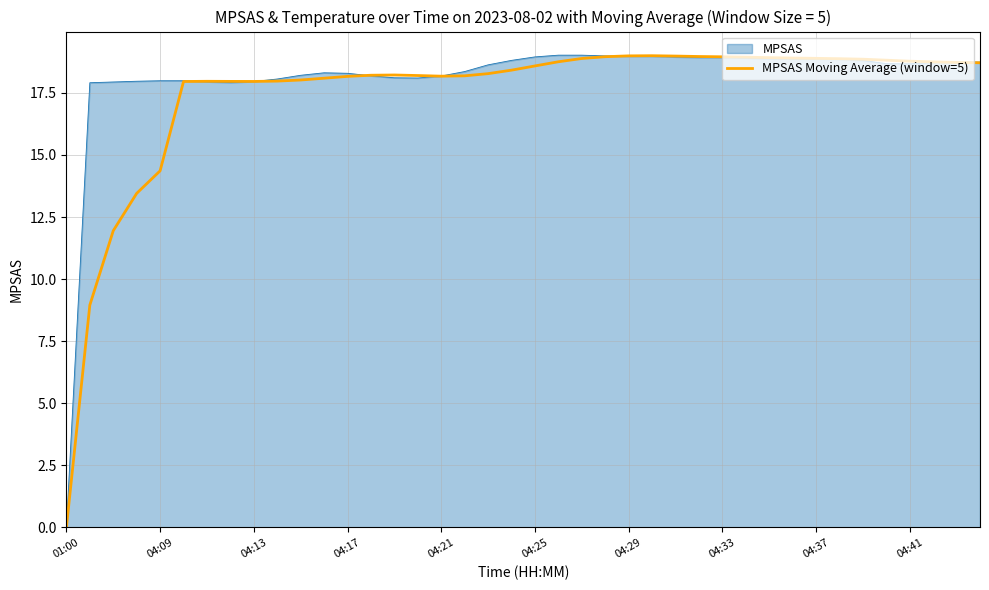

Does the chart have visible grid lines?

Yes